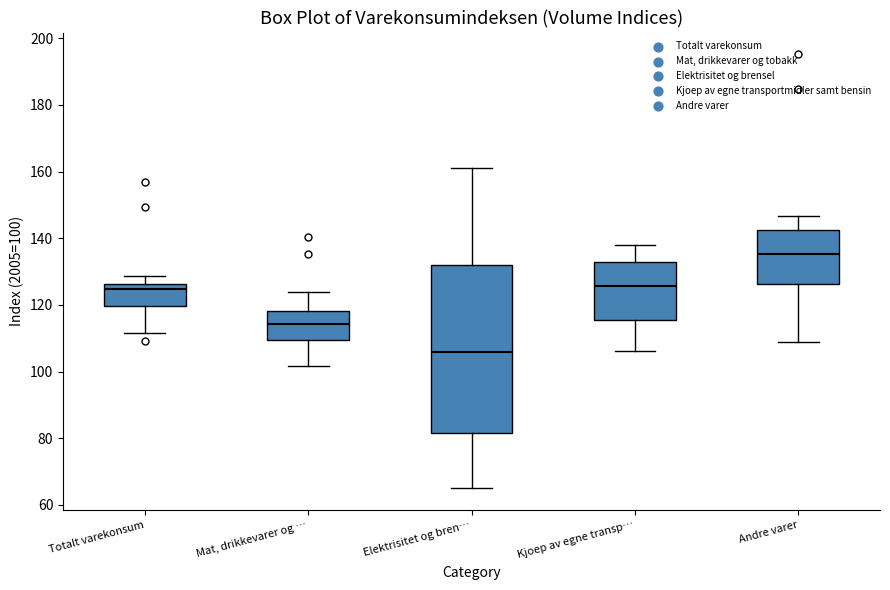

Where does the median line of the box for Elektrisitet og bren… sit on the y-axis? The values are not printed on the chart, so give them approximately, as read against the axis.

106